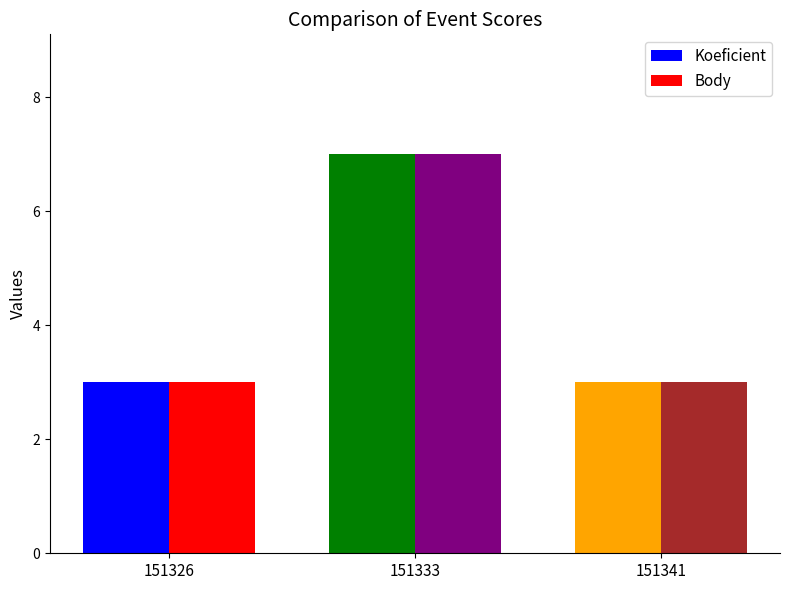

How many bars are there in total?

6